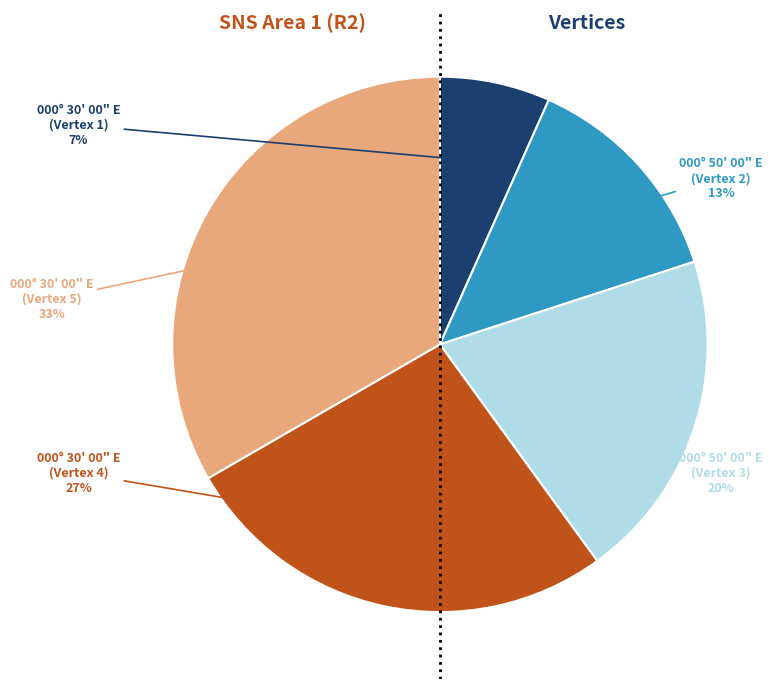

How many slices are in this pie chart?

5